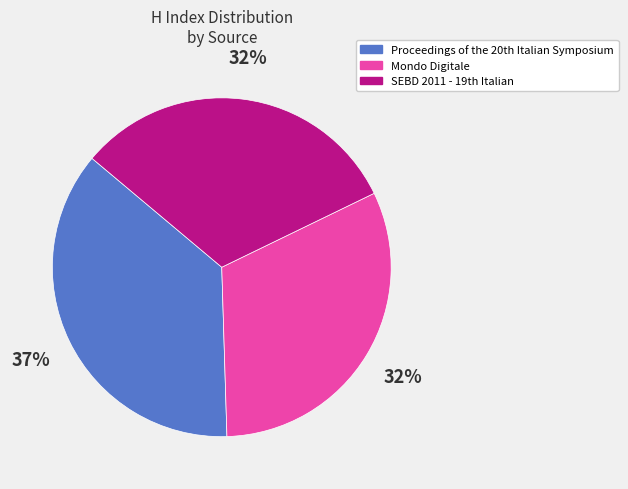

Is there any slice that represents more than half of the pie?

No